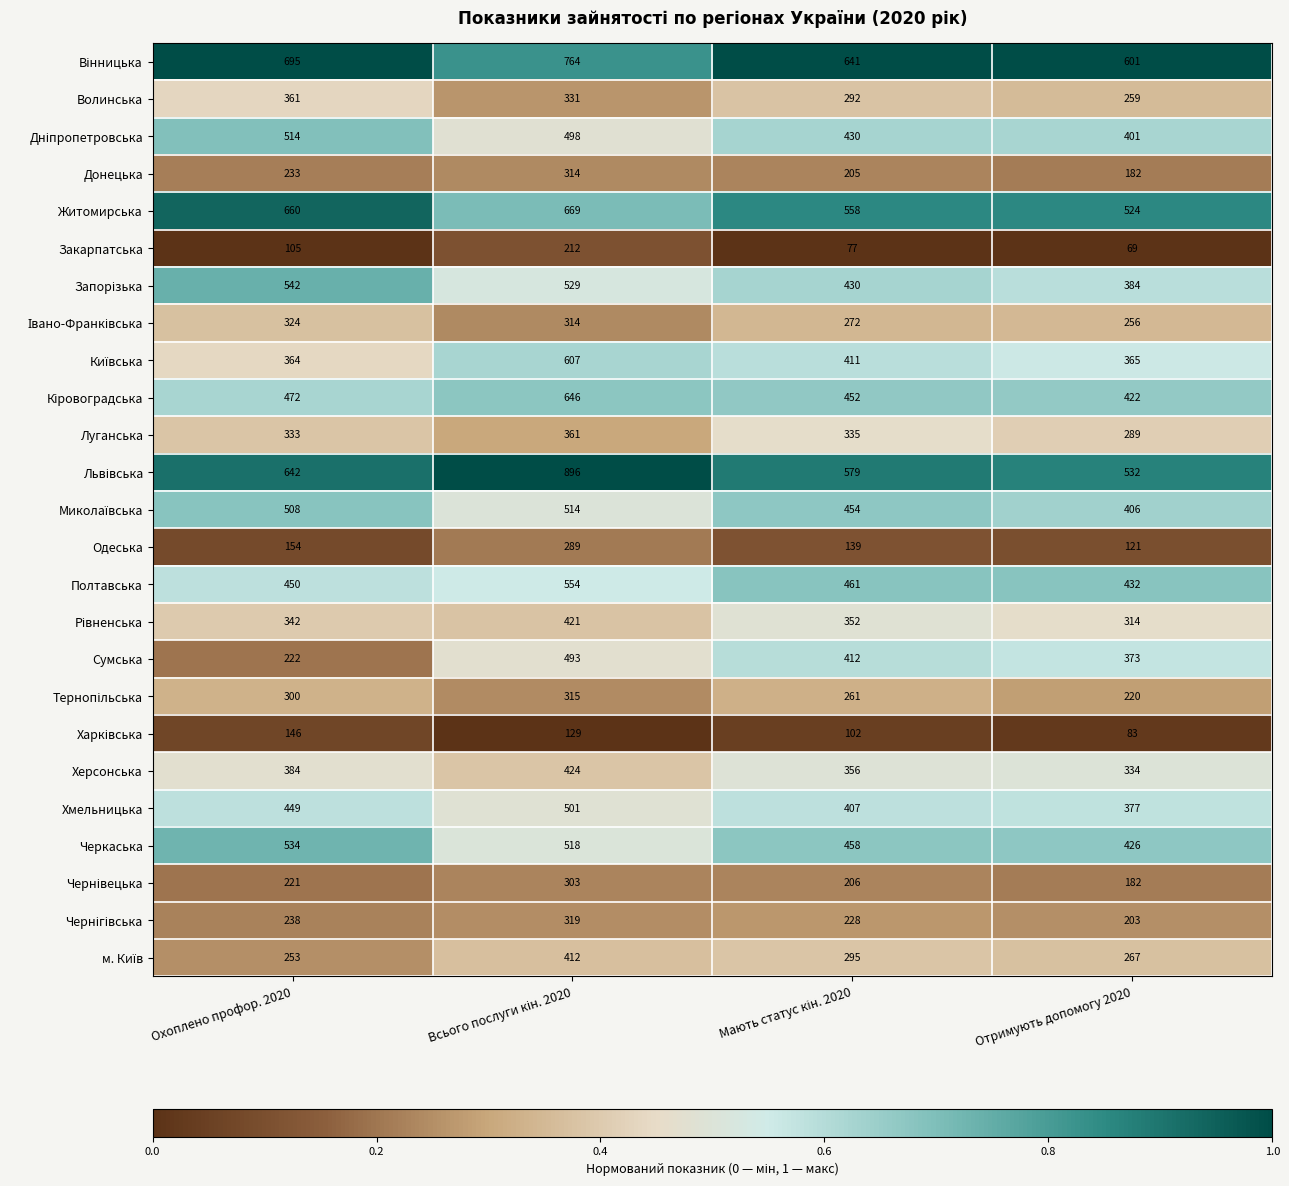

At how many categories does at least one series exceed 248?

4